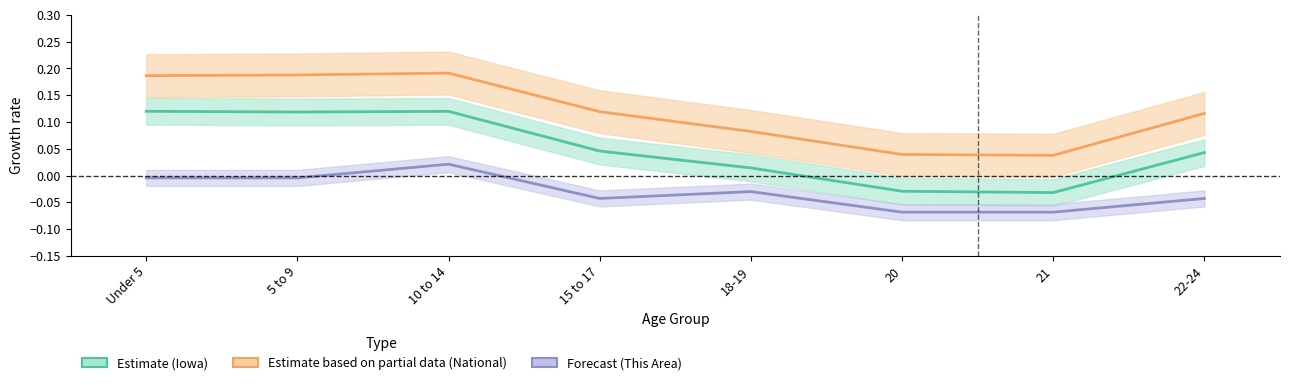

True or false: Estimate (Iowa) and Forecast (This Area) cross at least once.

False